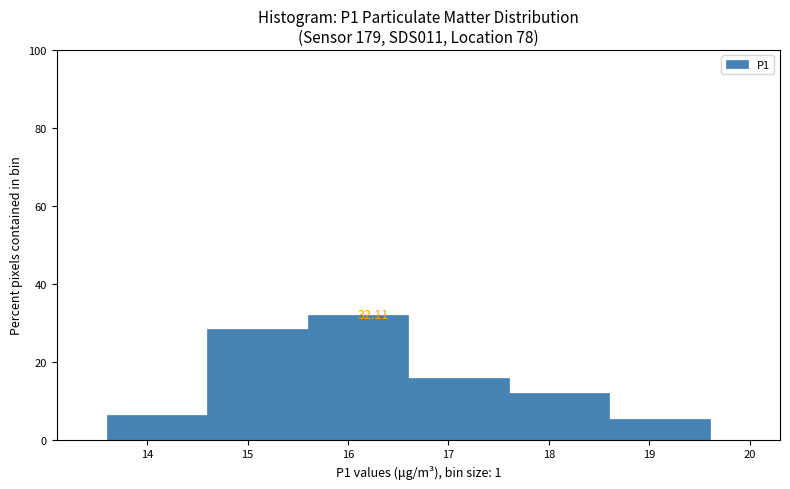

Which range on the x-axis has the tallest bar?

15.6 to 16.6